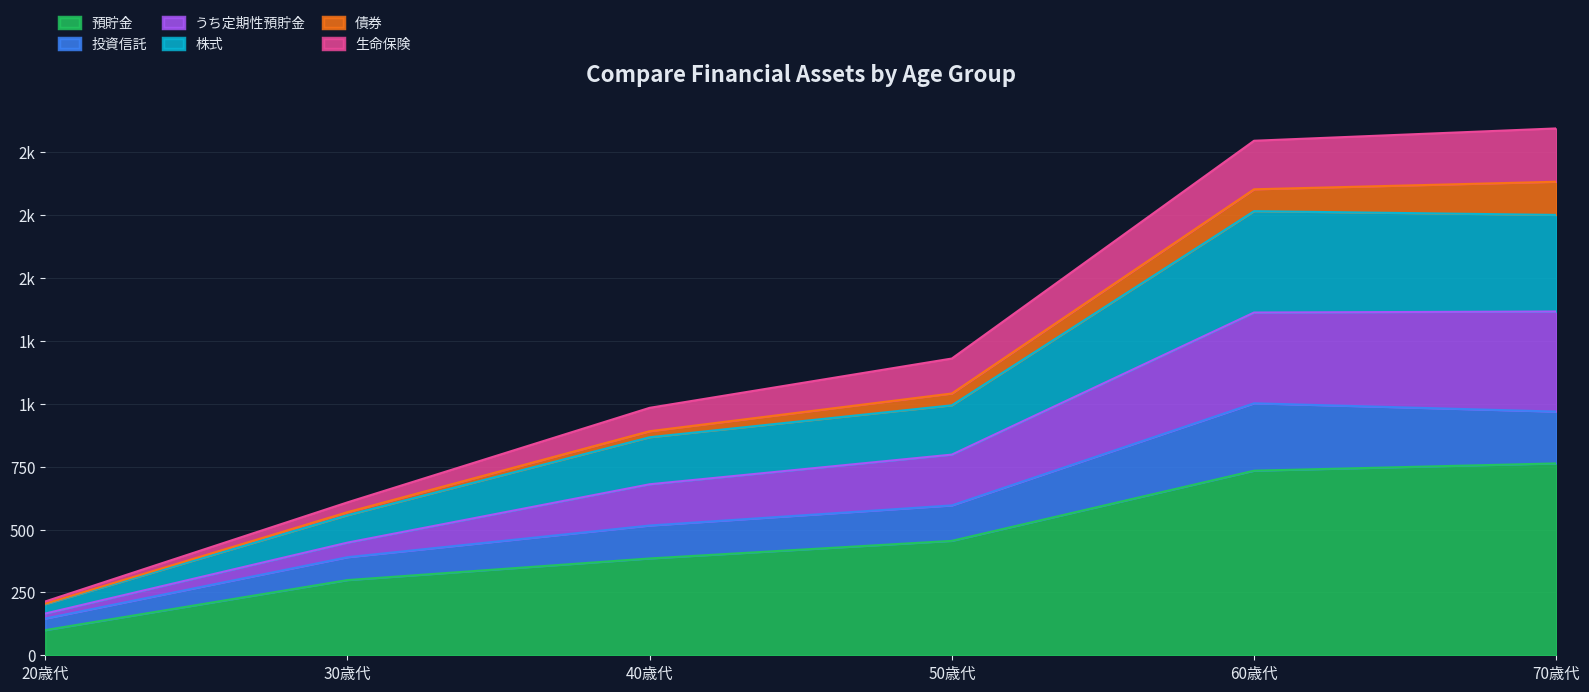

At which category does the chart reach its minimum across all series?

20歳代